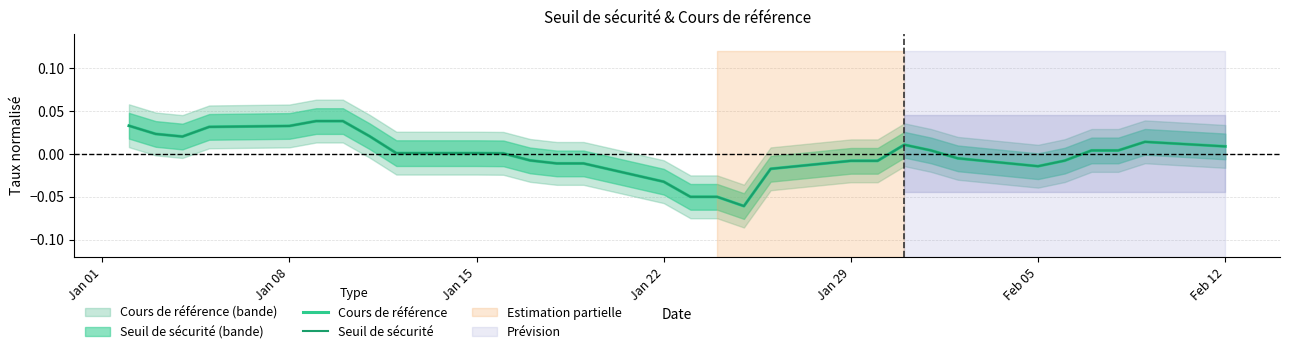

How many negative values does the Cours de référence series have?

13